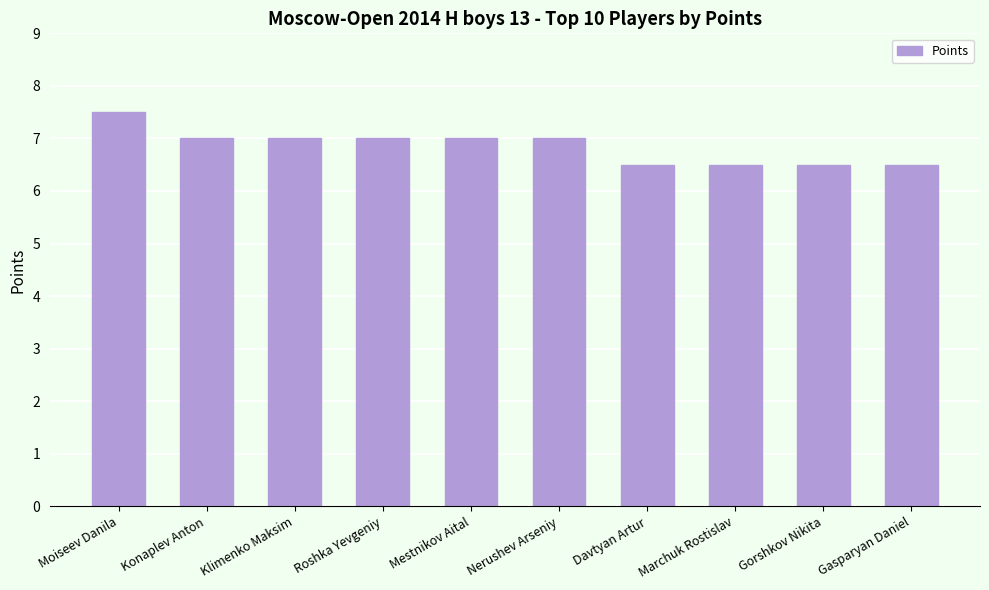

What is the greatest value displayed?

7.5